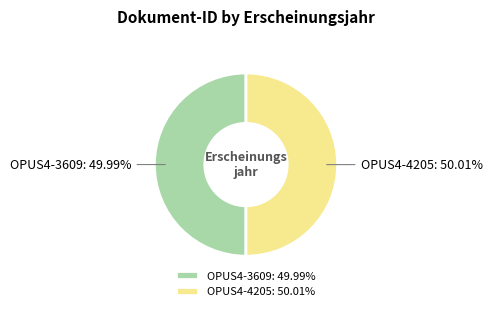

Combined, do OPUS4-4205 and OPUS4-3609 account for over 50%?

Yes